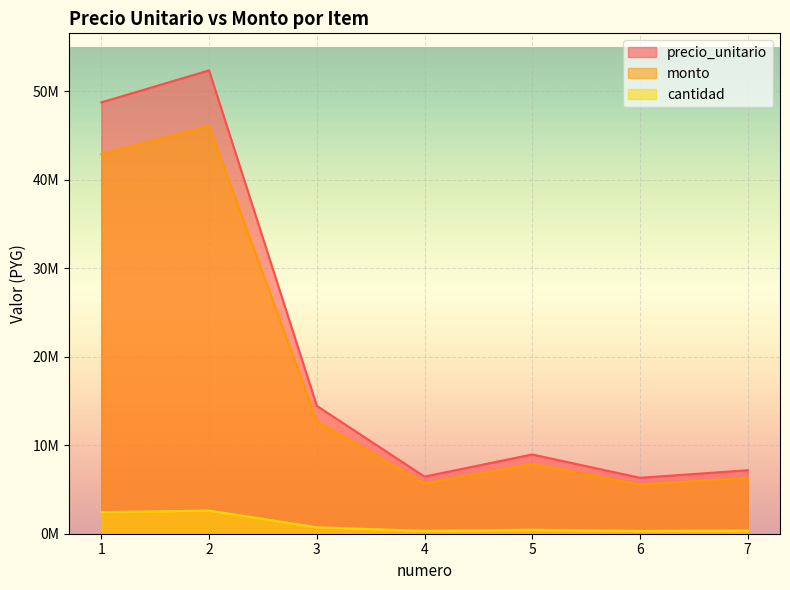

How many values in the monto series exceed 8962000?

3